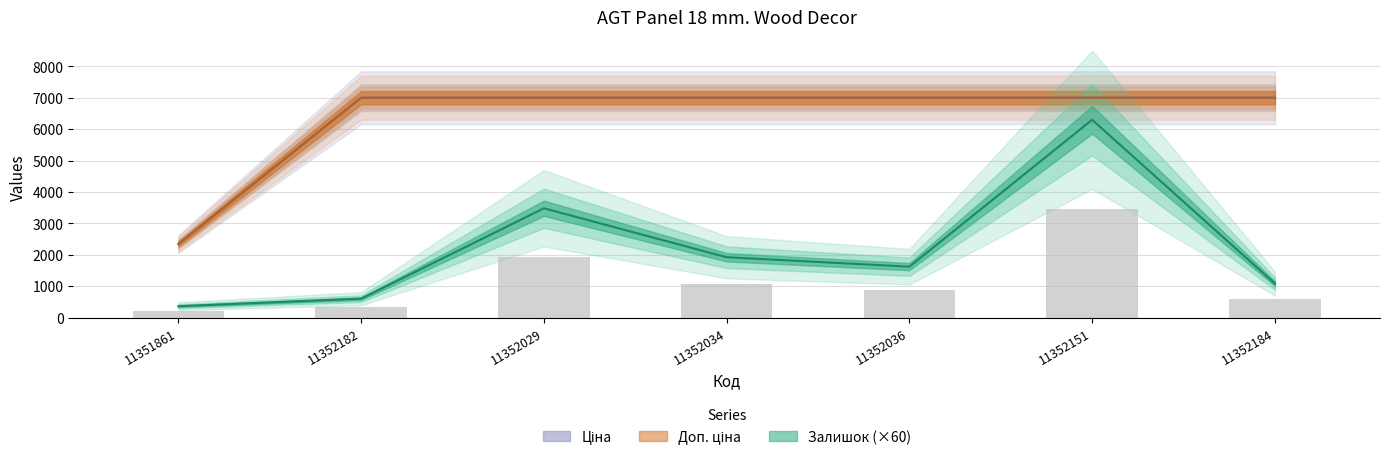

Rank the series by their maximum value, from lowest to highest.

Залишок, Ціна, Доп. ціна